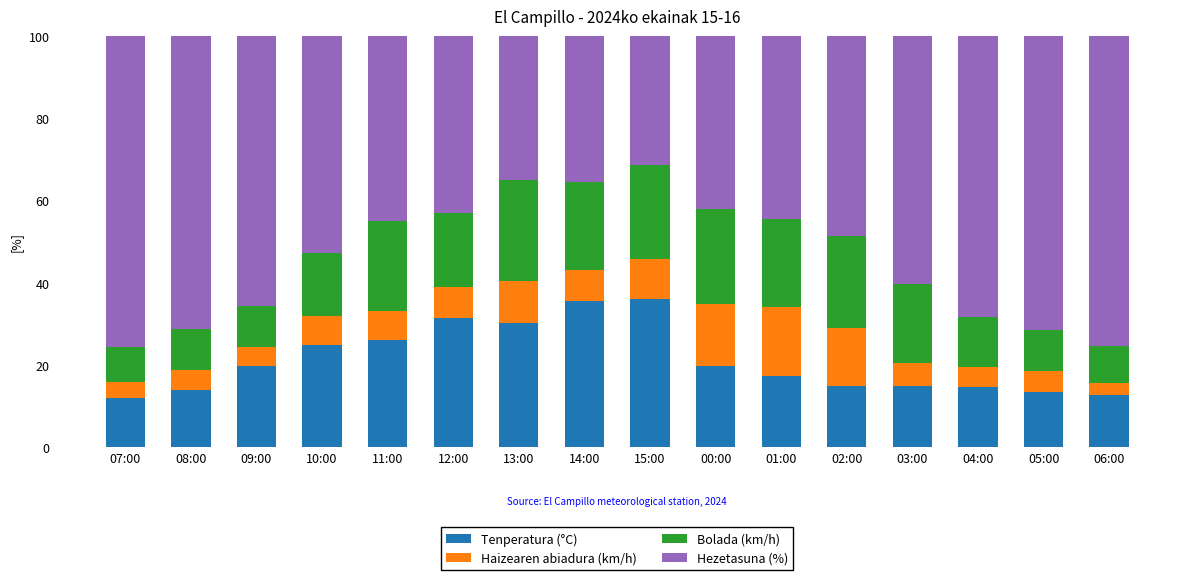

What is the difference between the maximum and minimum values in the Tenperatura (°C) series?

24.2